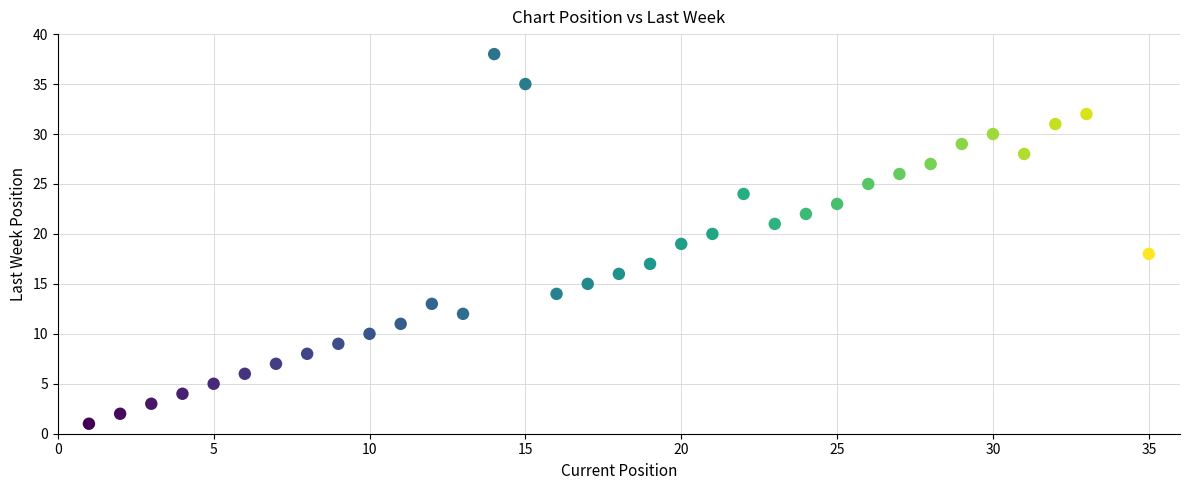

What is the range of X values (max minus min)?

34